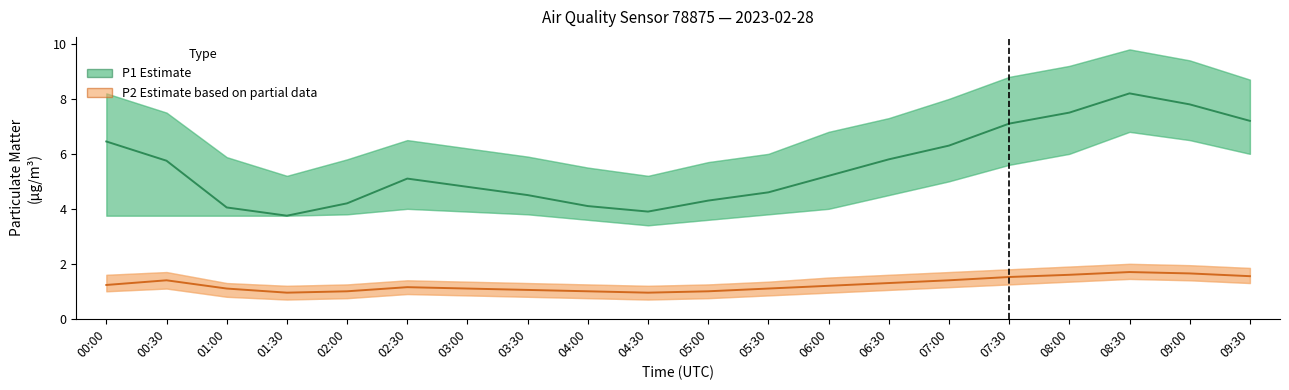

What are all the series names shown in the legend?

P1 (Estimate), P2 (Estimate based on partial data)